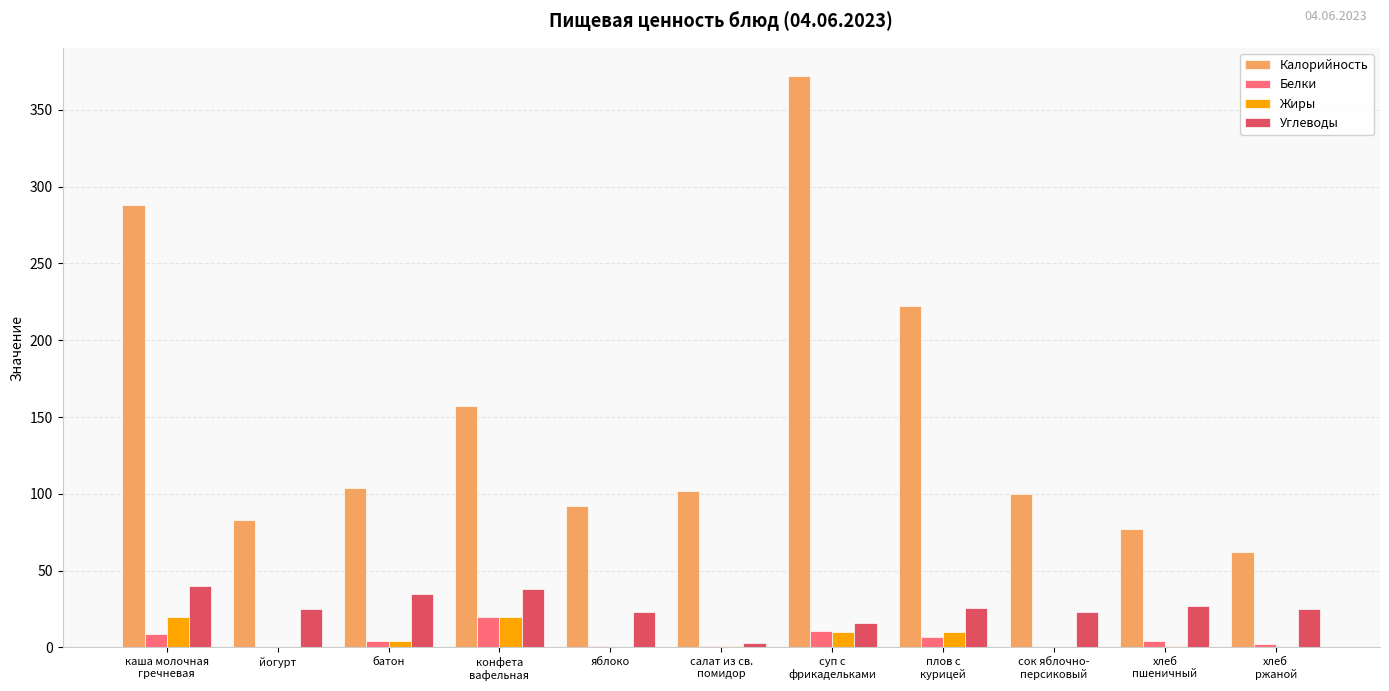

What is the maximum value for Углеводы?

40.0